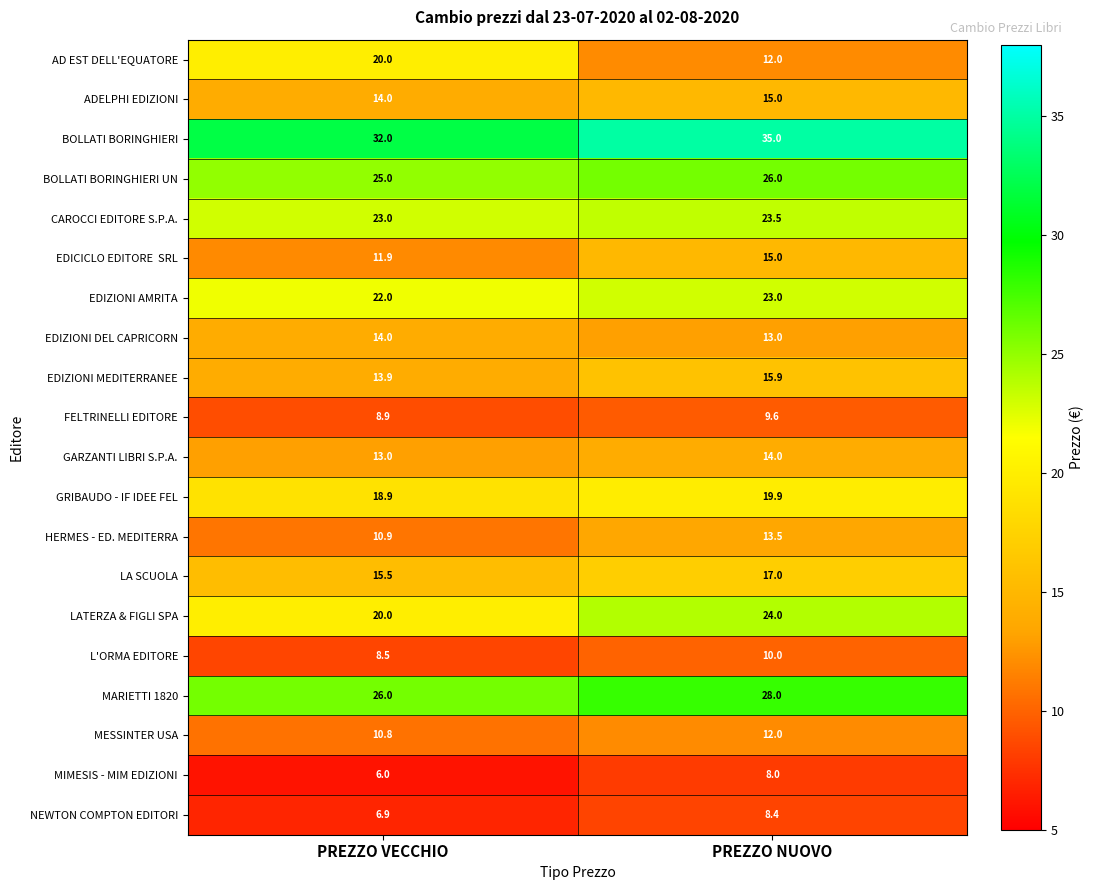

List the labels in order of EDIZIONI AMRITA value, smallest first.

PREZZO VECCHIO, PREZZO NUOVO